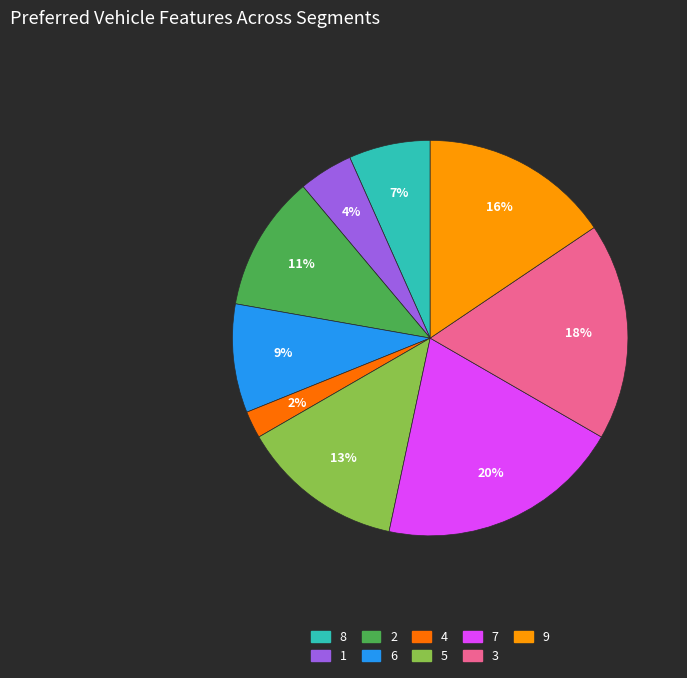

To the nearest percent, what is the combined percentage of 4 and 6?

11%